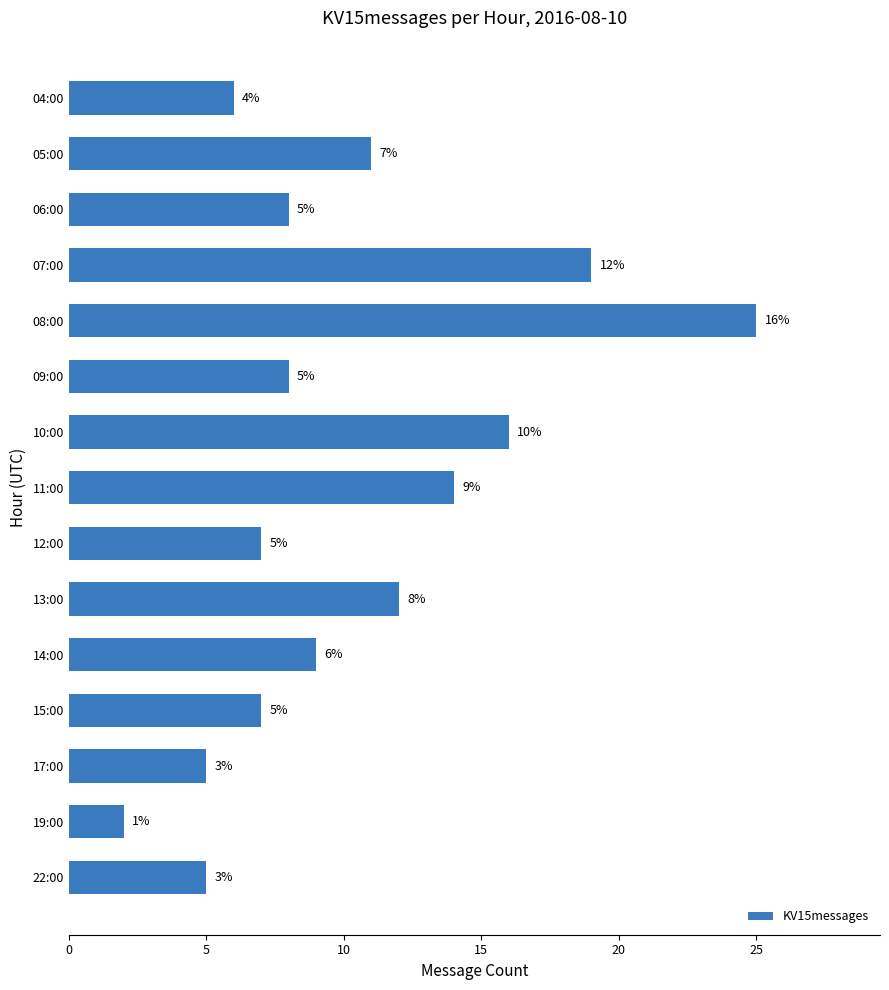

True or false: the data shows 18 at 13:00.

False